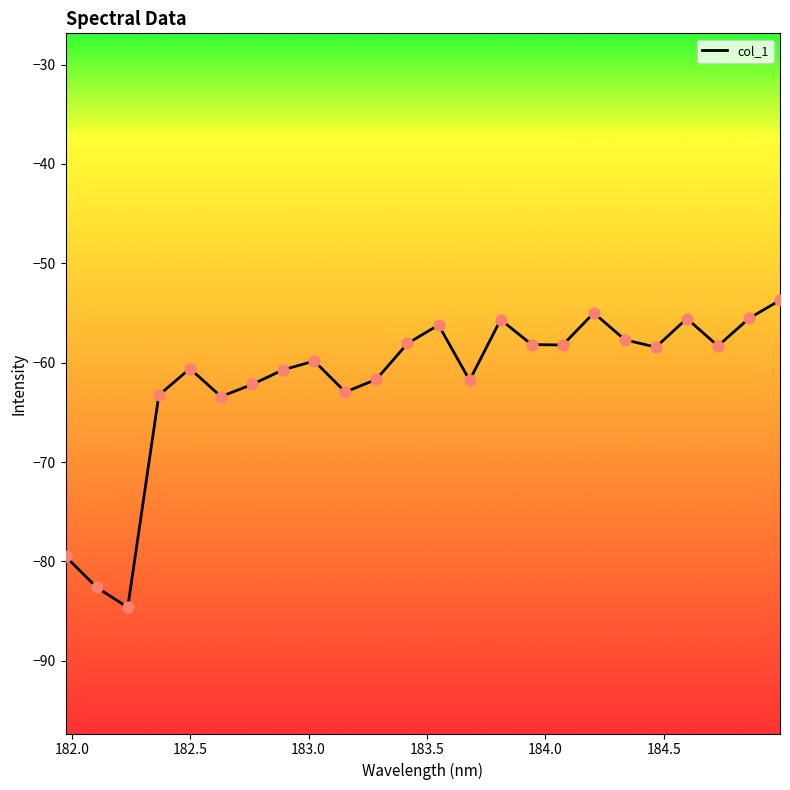

What is the difference between the maximum and minimum values?

30.9